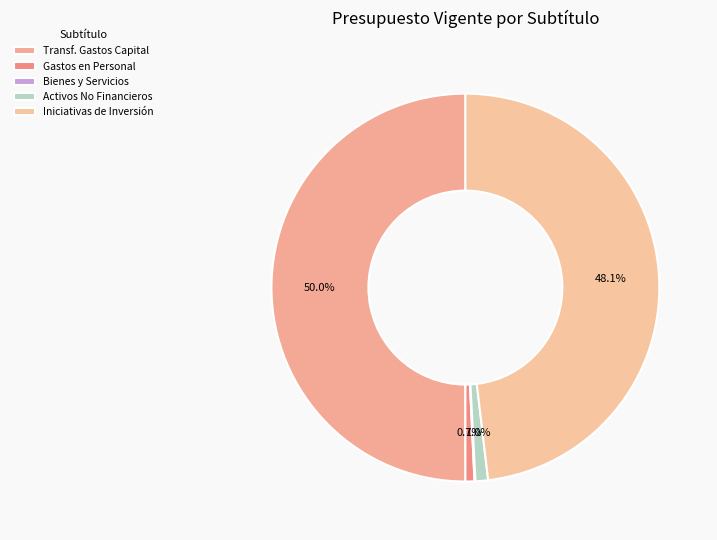

Count the number of slices in the pie.

5